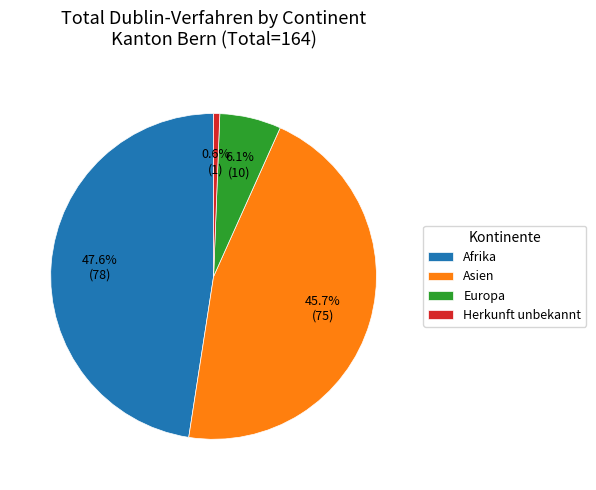

To the nearest percent, what is the difference between the largest and smallest slice percentages?

47%